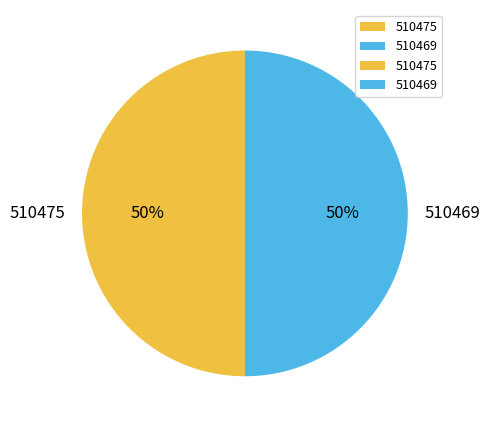

What percentage is the 510475 slice, to the nearest percent?

50%